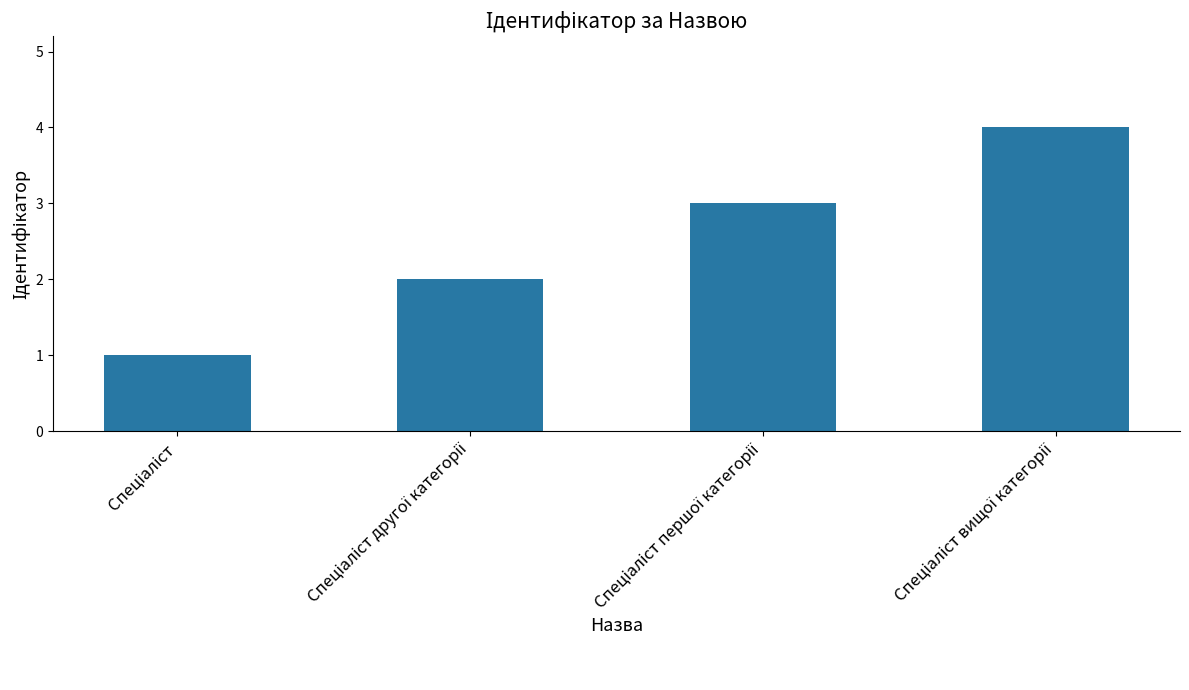

What is the sum of all values?

10